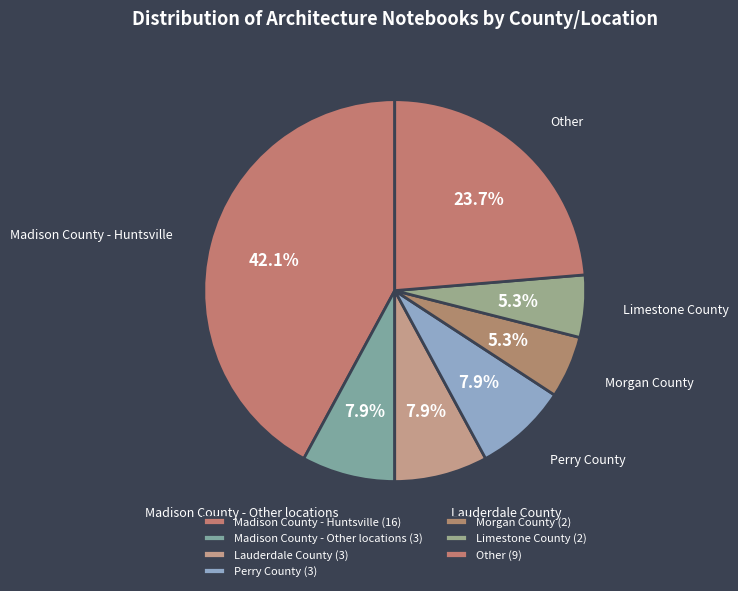

How many segments does this pie chart have?

7